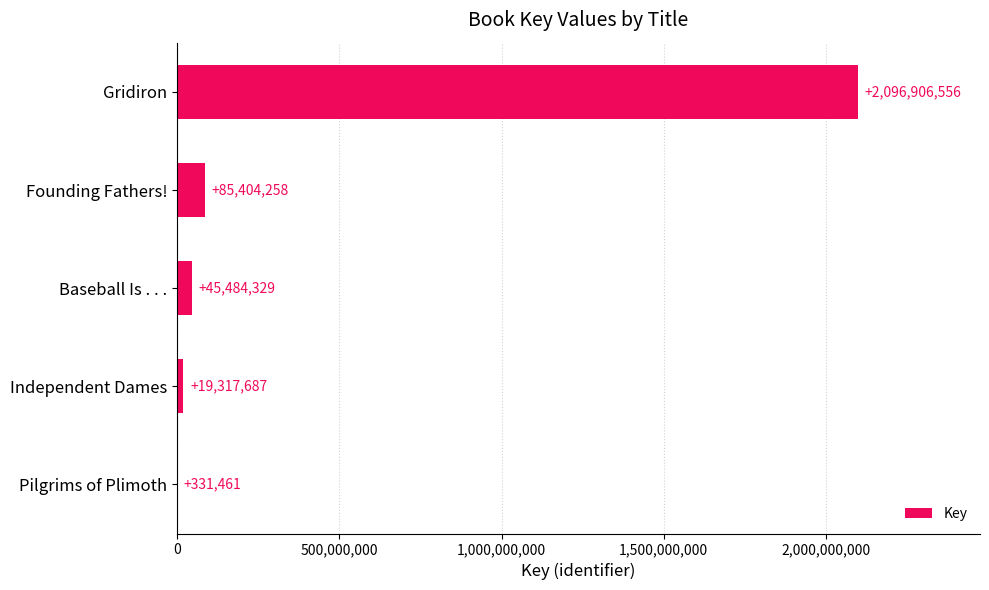

What is the sum of all values?

2247444291